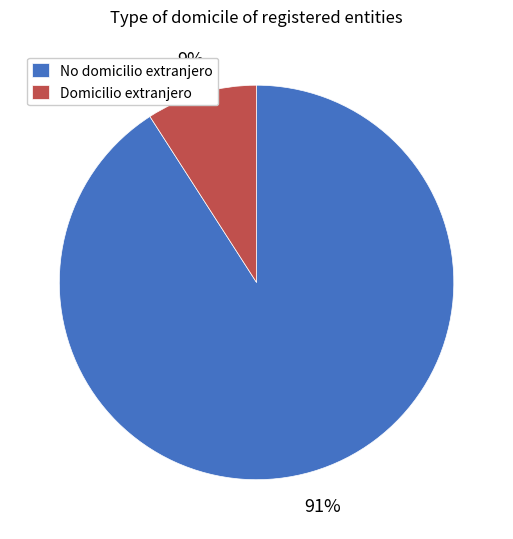

Combined, do No domicilio extranjero and Domicilio extranjero account for over 50%?

Yes